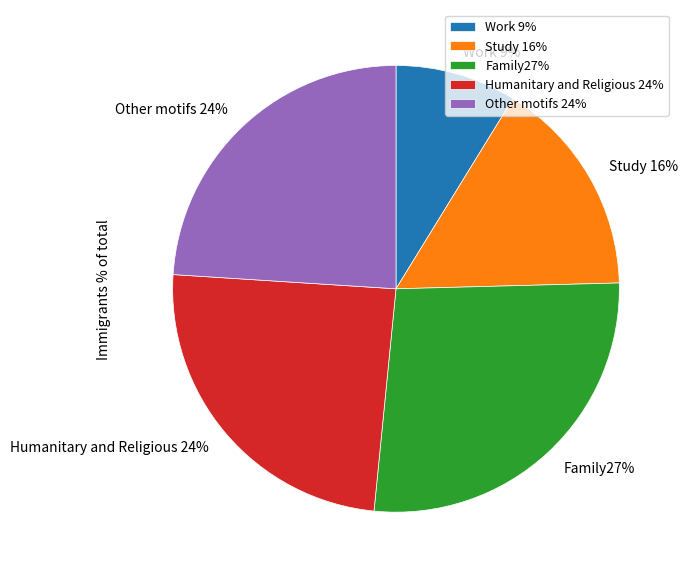

What is the smallest slice in the pie chart?

Work 9%